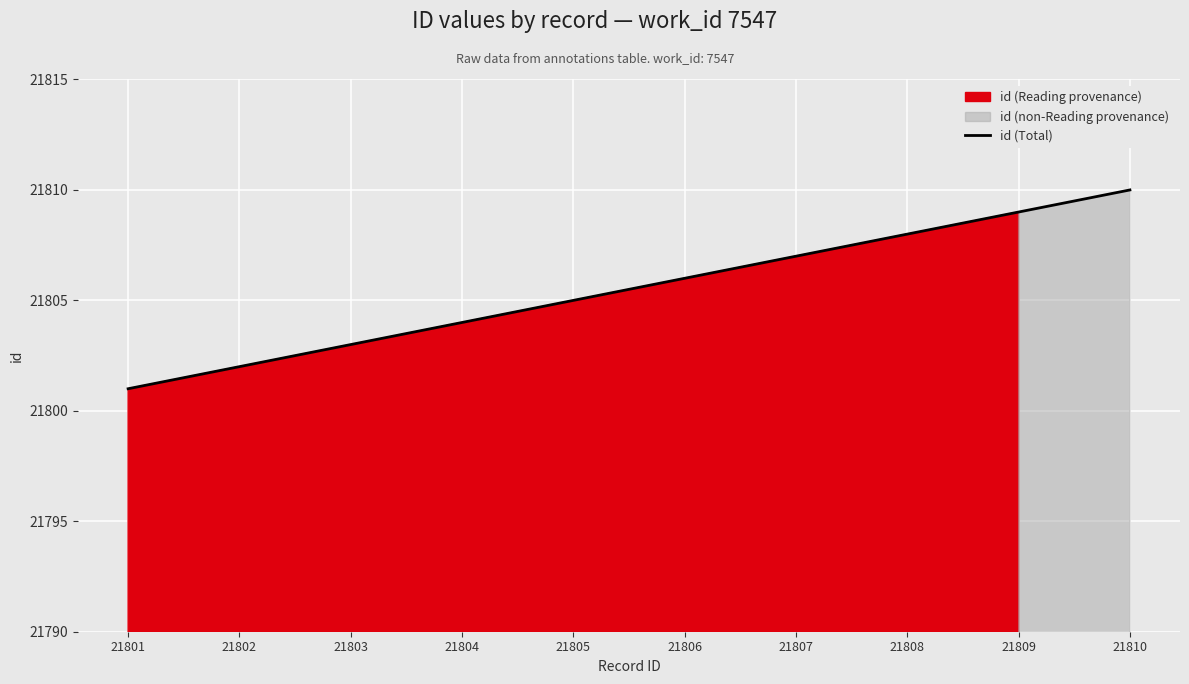

How many data points are above 21806?

4